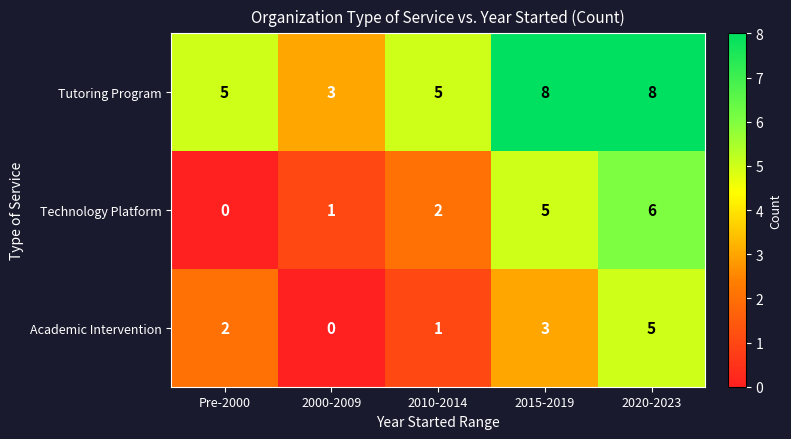

Reading right to left, transcribe all the data shown in this chart.

Tutoring Program: 2020-2023=8	2015-2019=8	2010-2014=5	2000-2009=3	Pre-2000=5
Technology Platform: 2020-2023=6	2015-2019=5	2010-2014=2	2000-2009=1	Pre-2000=0
Academic Intervention: 2020-2023=5	2015-2019=3	2010-2014=1	2000-2009=0	Pre-2000=2